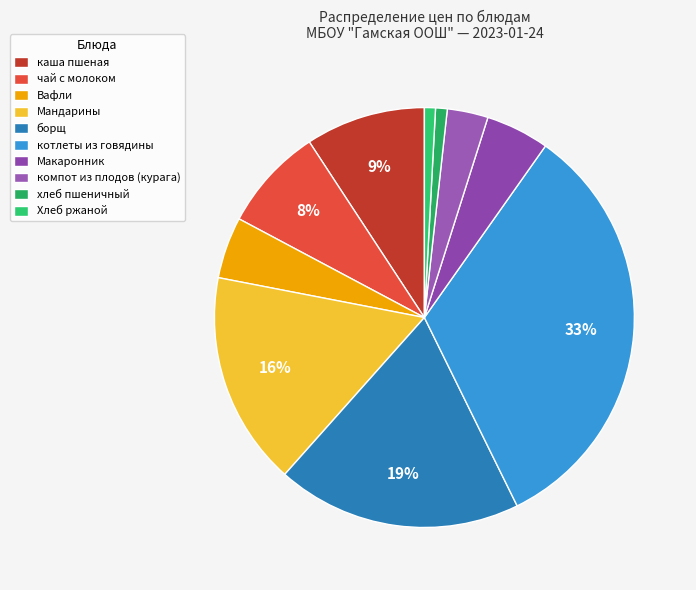

Does Вафли represent more than half of the total?

No